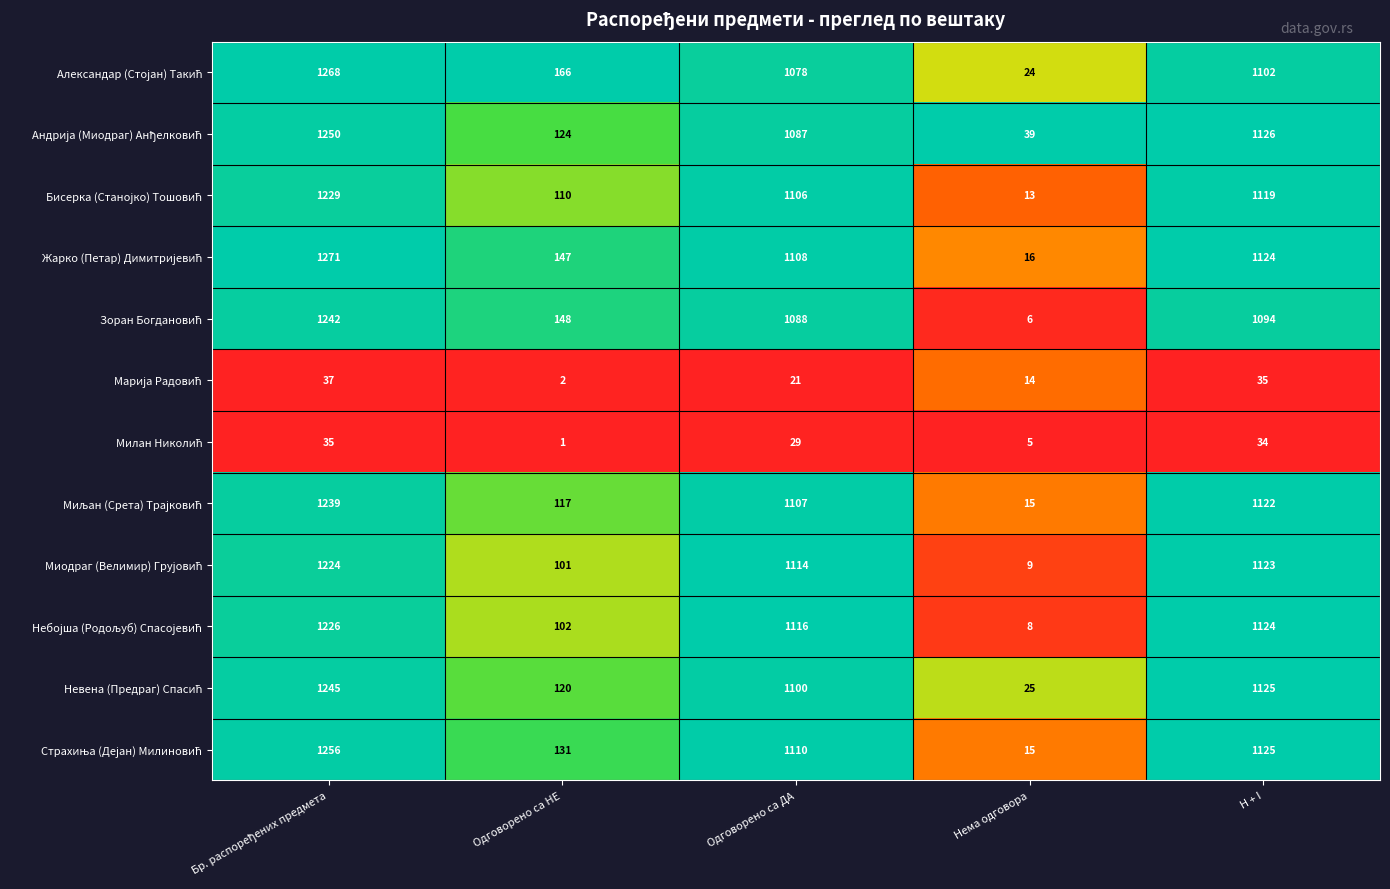

How many categories are shown in the chart?

5